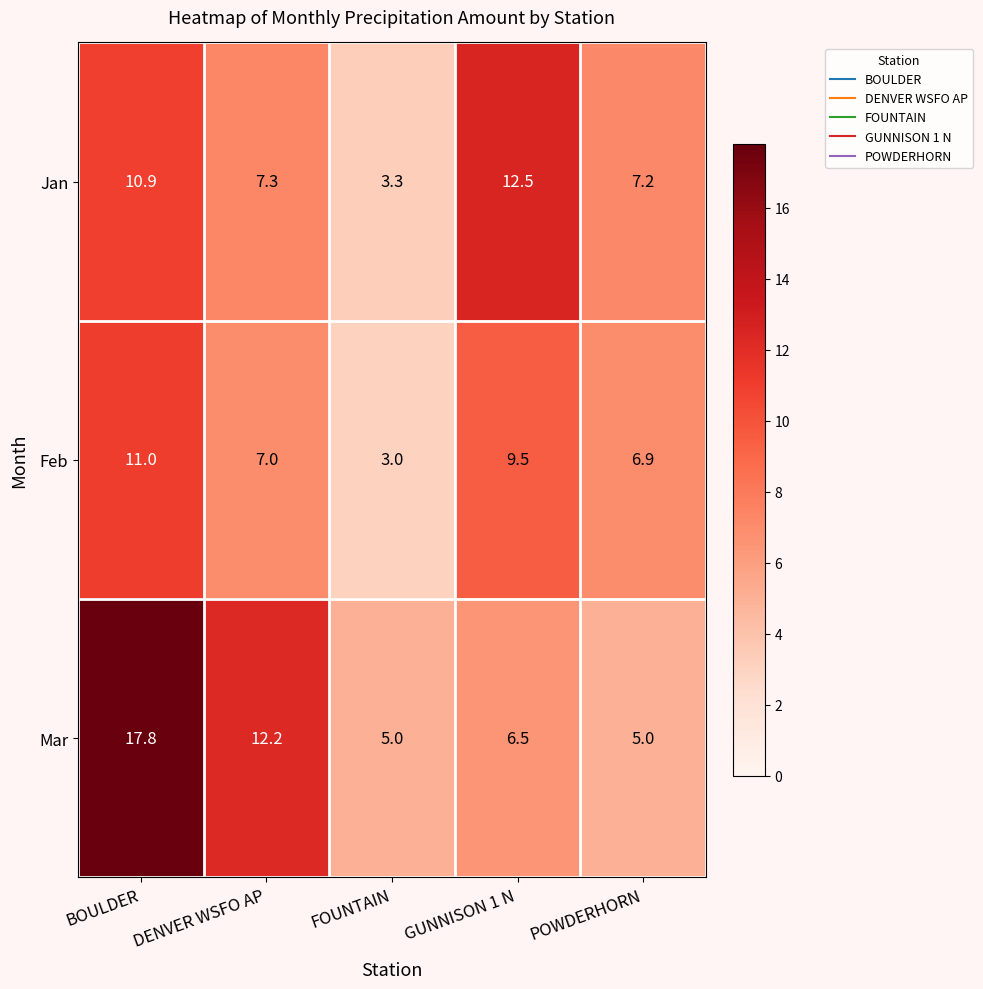

Between DENVER WSFO AP and GUNNISON 1 N, which series saw the biggest shift?

Mar